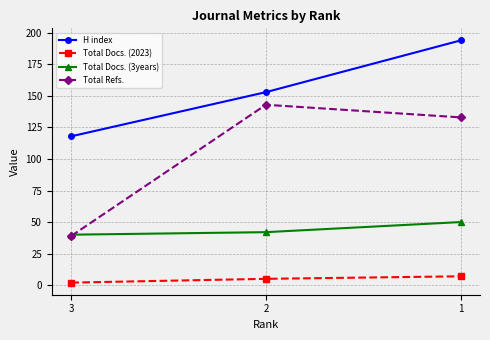

What is the greatest value displayed?

194